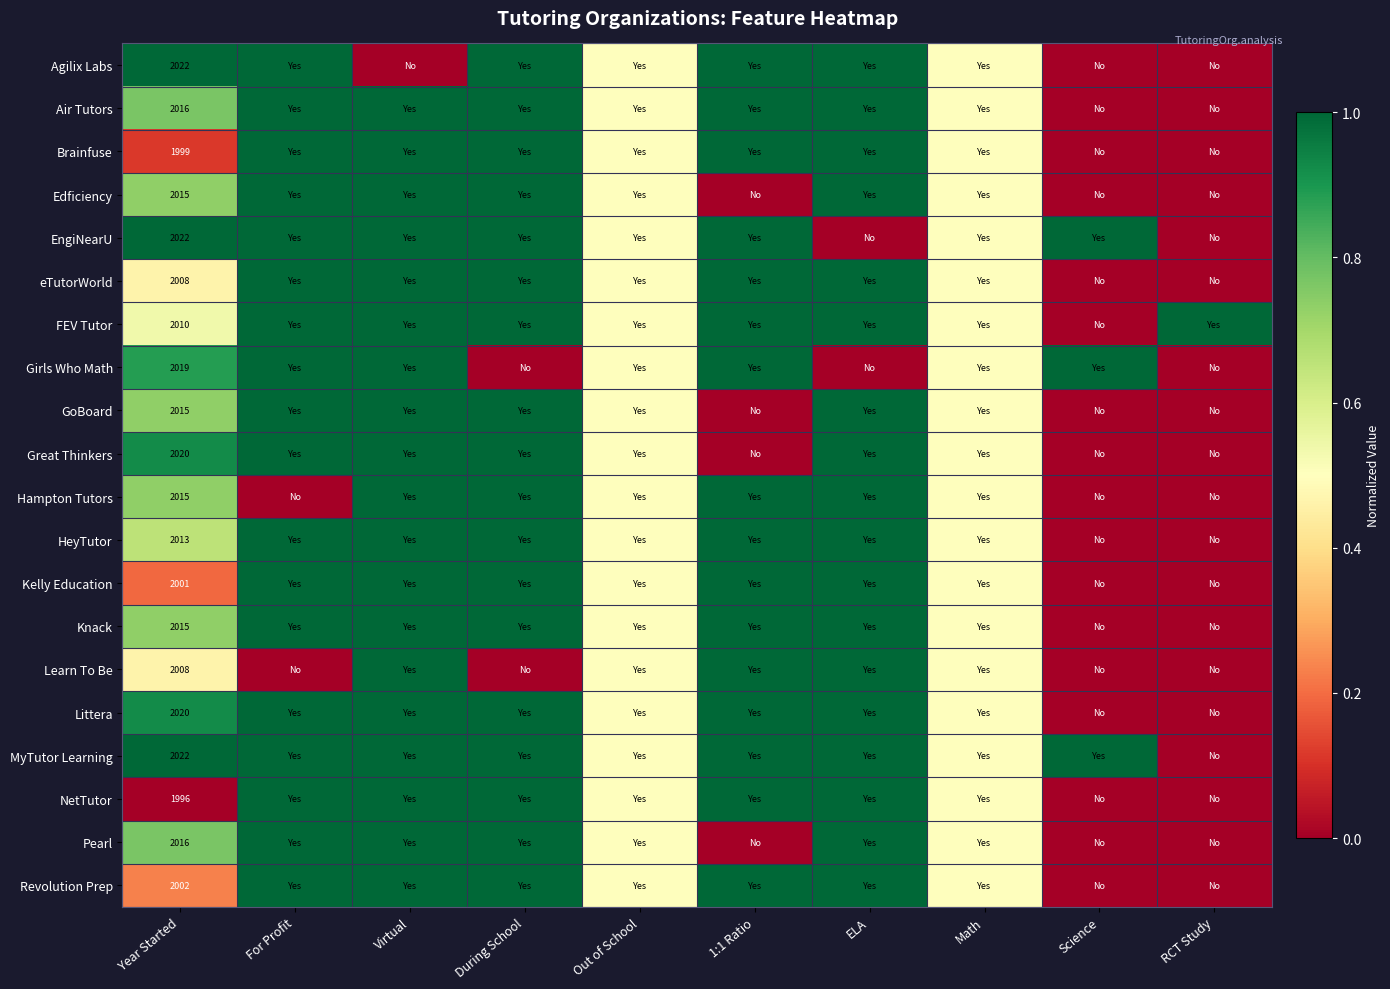

What is the sum of the NetTutor values at During School and ELA?

2.0